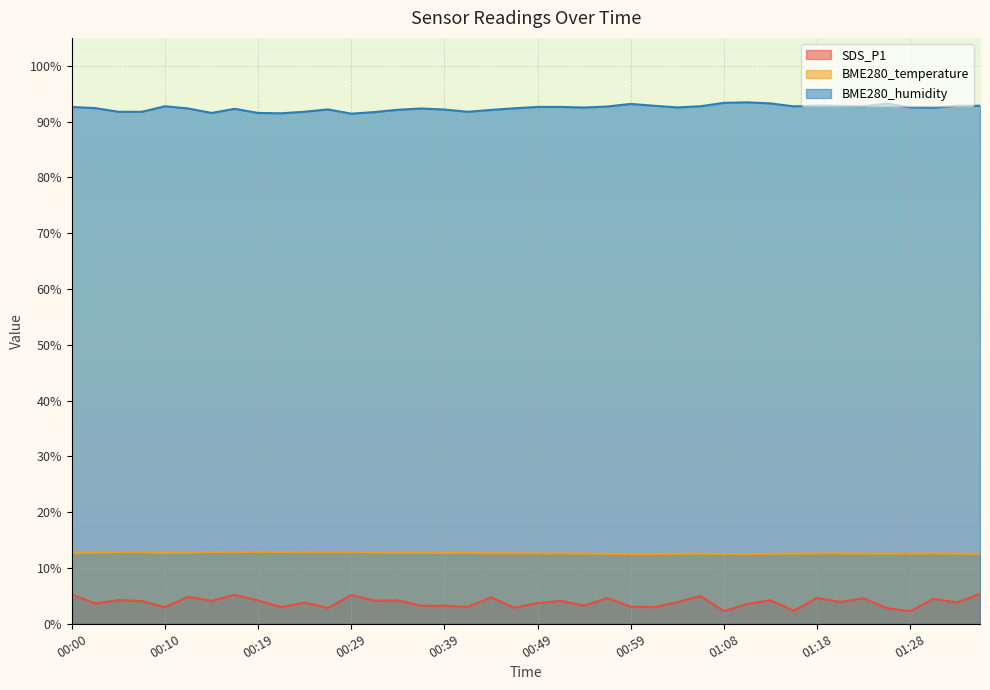

What is the minimum value for BME280_humidity?

91.4